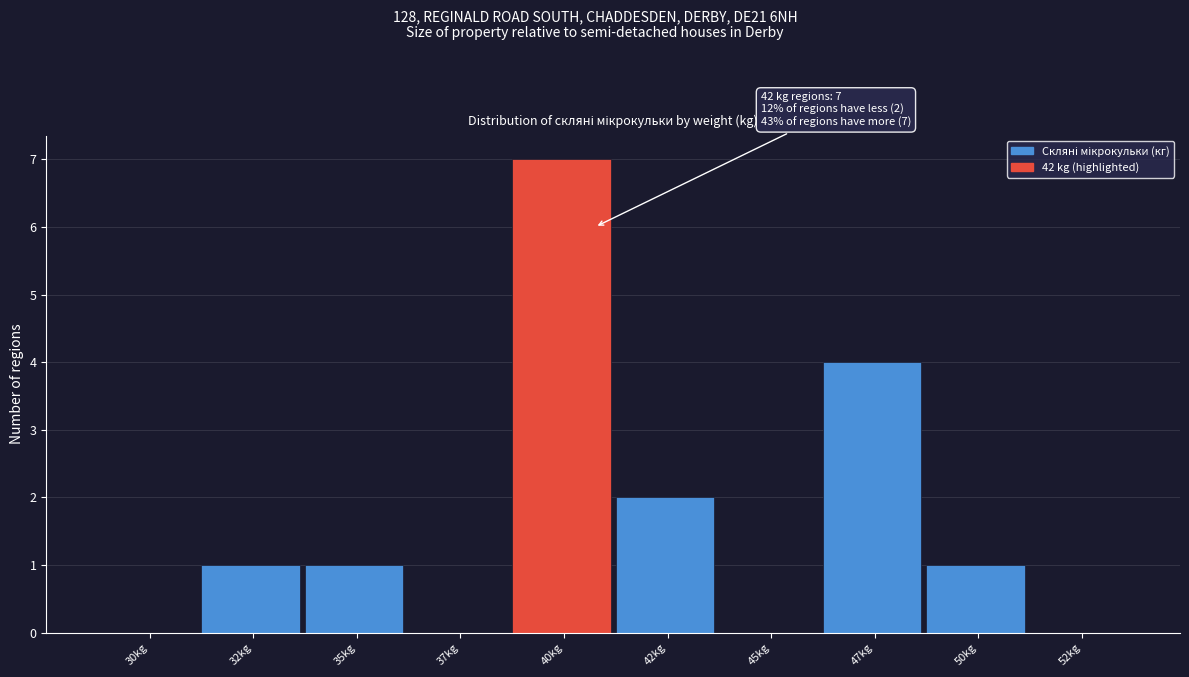

Reading left to right, extract all data points from this chart.

30kg=0	32kg=1	35kg=1	37kg=0	40kg=7	42kg=2	45kg=0	47kg=4	50kg=1	52kg=0